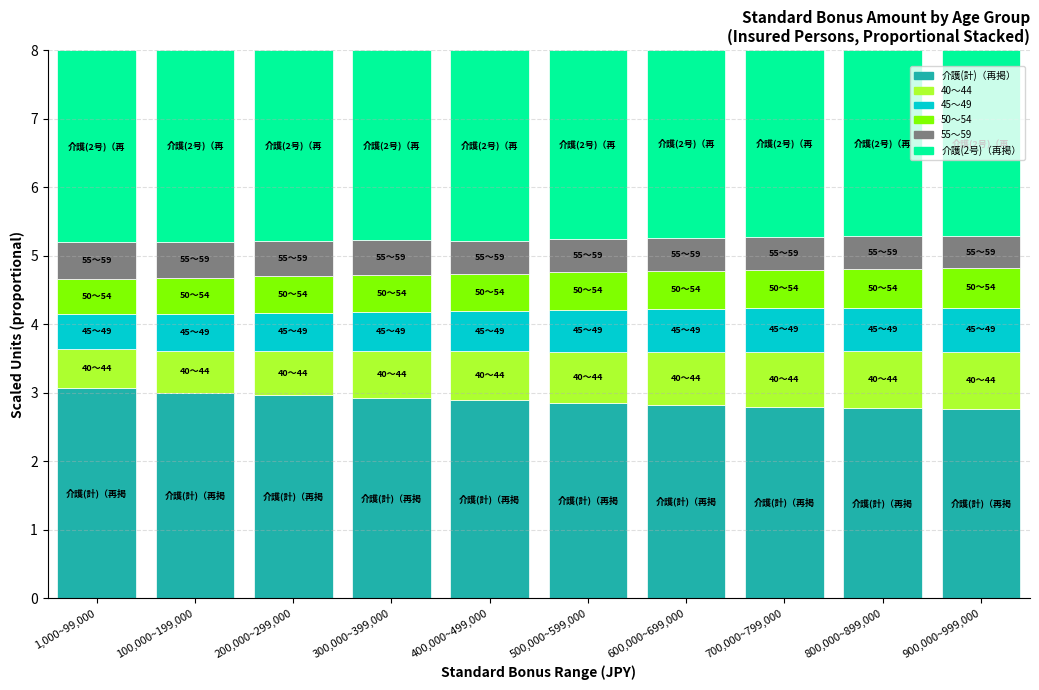

What is the maximum value for 介護(計)（再掲）?

3.1